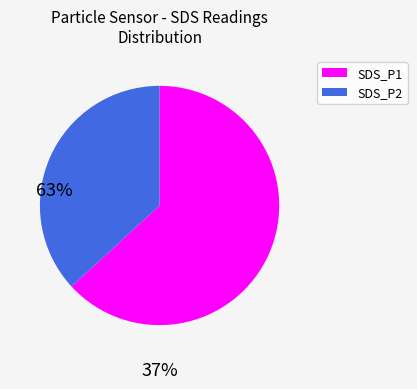

Is there any slice that represents more than half of the pie?

Yes